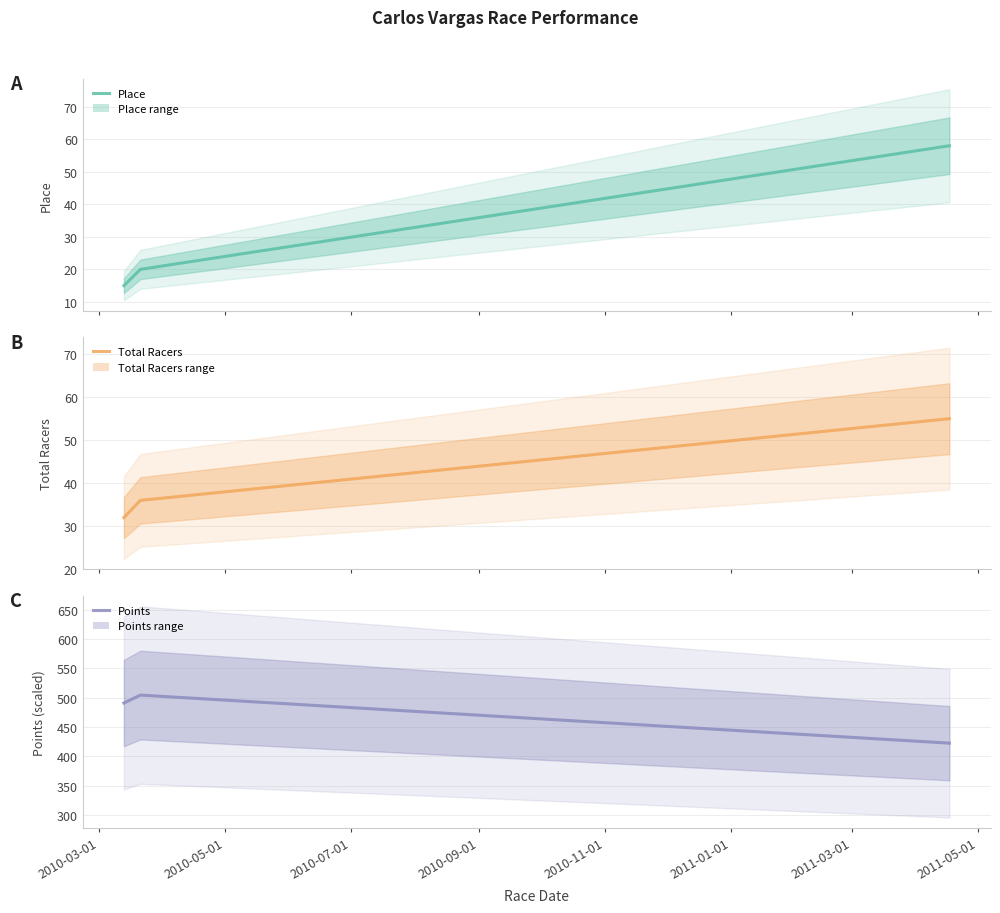

Is this an area chart (filled region under the line)?

No